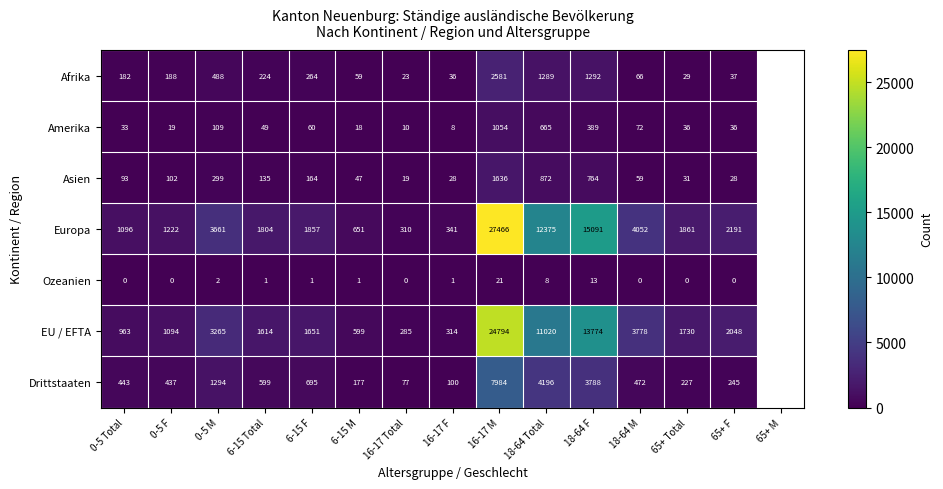

Which category has the highest value across all series?

16-17 M